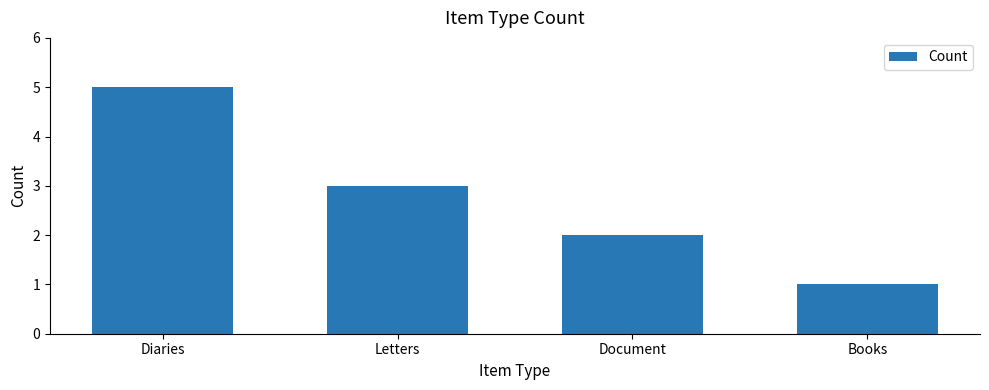

Count the number of data series in this chart.

1